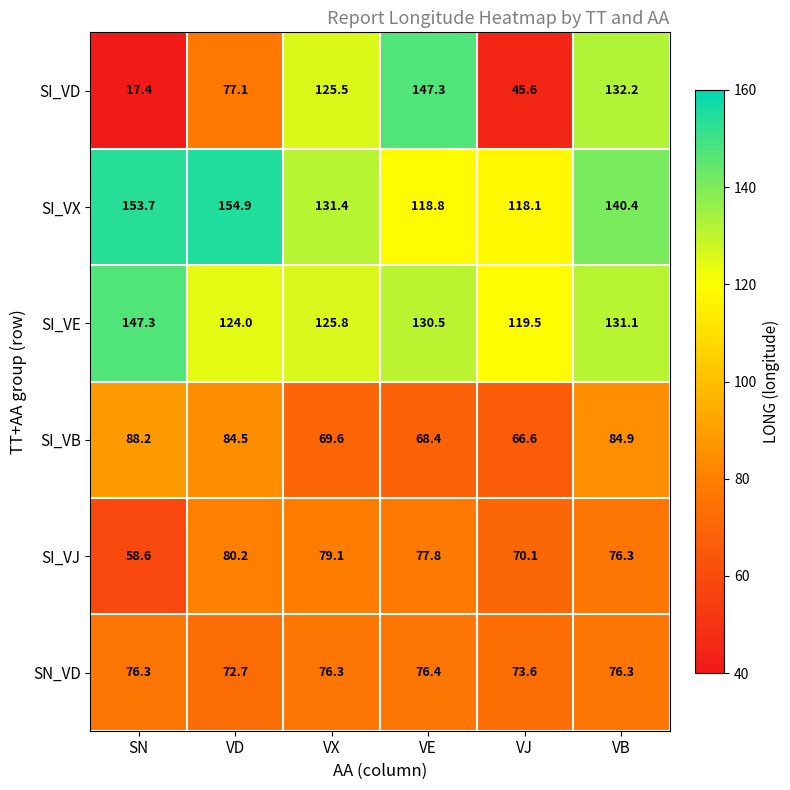

Which series changed the most between SN and VB?

SI_VD